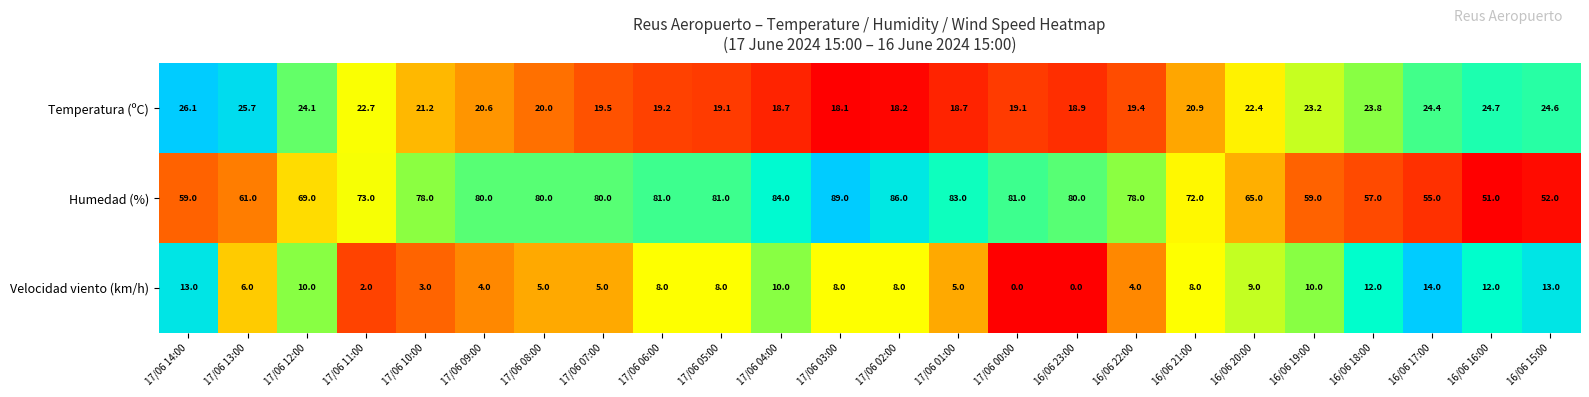

What is the sum of all Velocidad viento (km/h) values?

177.0